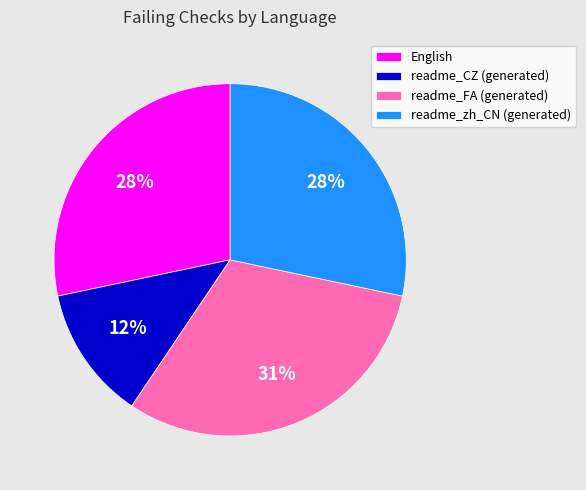

Between English and readme_FA (generated), which is larger?

readme_FA (generated)